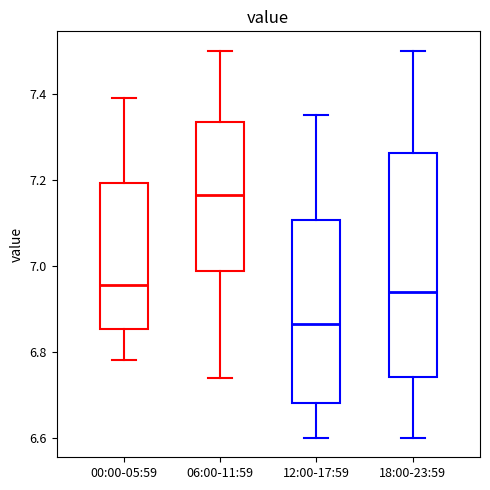

Which box's median line is the lowest?

12:00-17:59